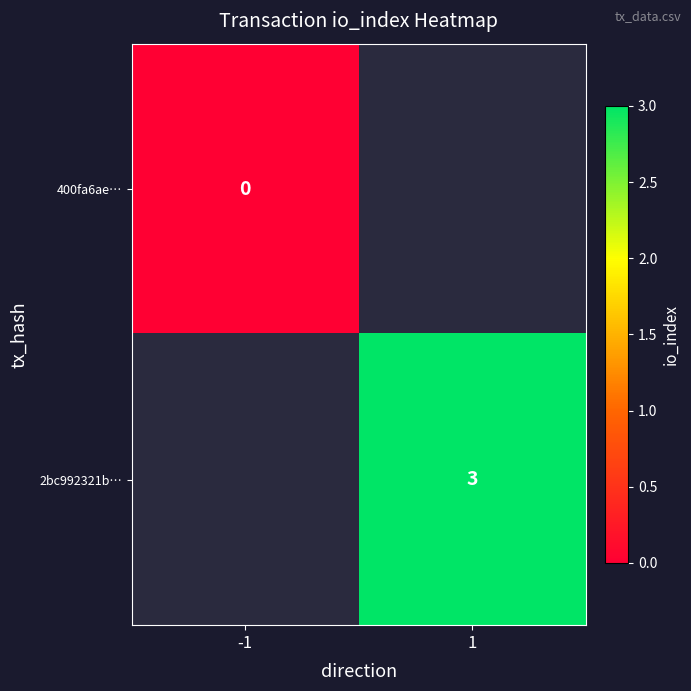

True or false: 2bc992321b… has a value of 3 at 1.

True